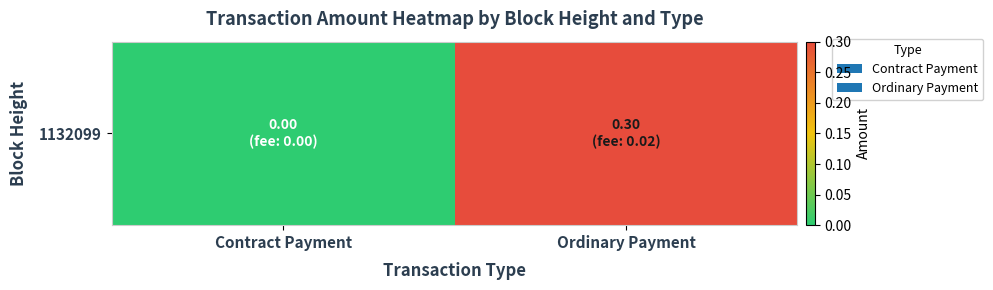

Reading left to right, what are all the values shown in this chart?

Contract Payment=0.0	Ordinary Payment=0.3